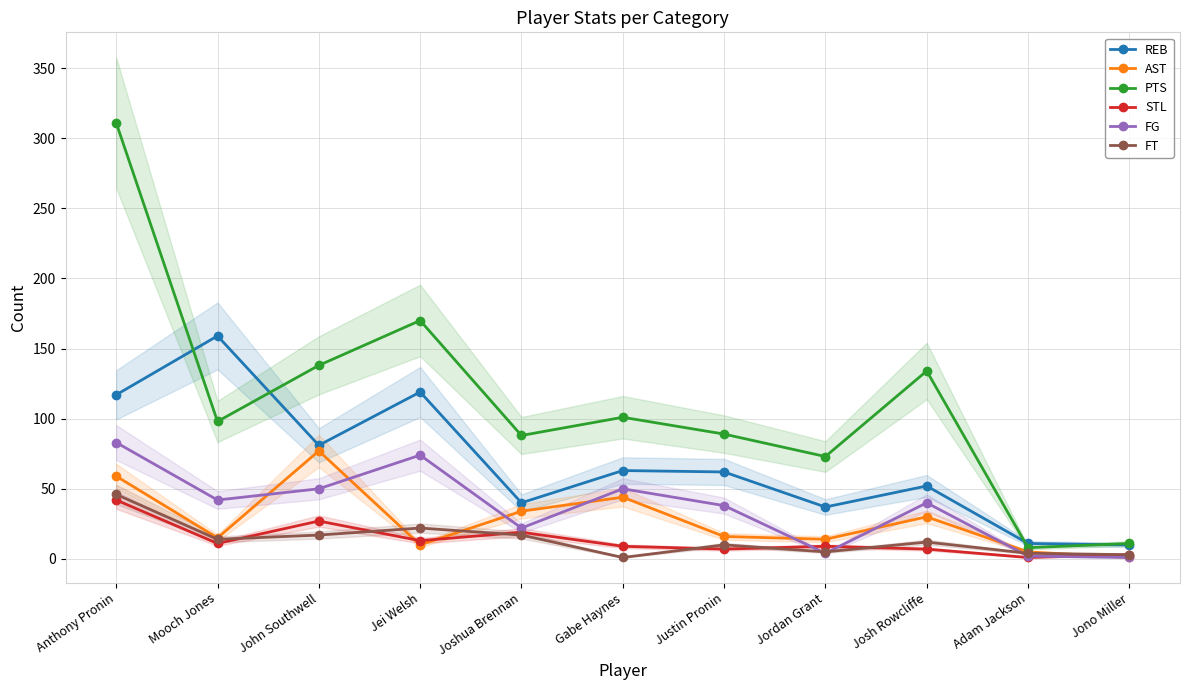

At which category is the sum across all series the highest?

Anthony Pronin